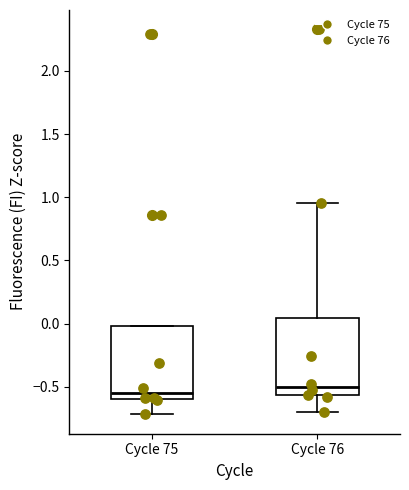

Reading left to right, read every box against the y-axis: the position of its median line, the range the box covers, and the ends of its whiskers. The values are not printed on the chart, so give them approximately, as read against the axis.

Cycle 75: median -0.55, box -0.60 to 0.00, whiskers -0.70 to 0.00
Cycle 76: median -0.50, box -0.55 to 0.05, whiskers -0.70 to 0.95